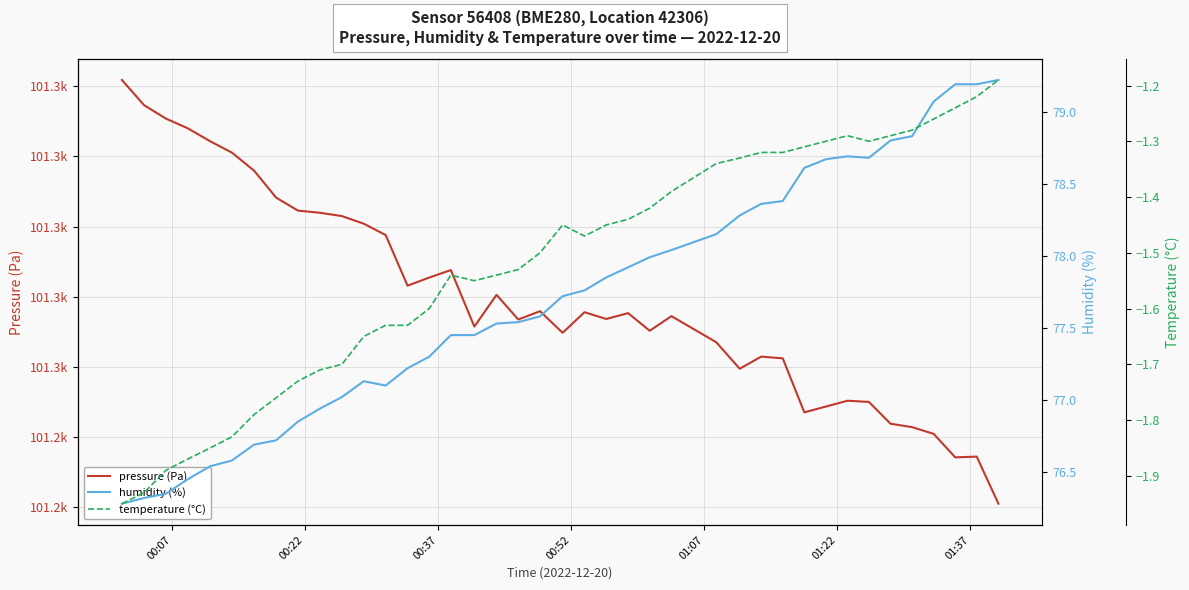

True or false: pressure (Pa) and humidity (%) intersect in this chart.

False